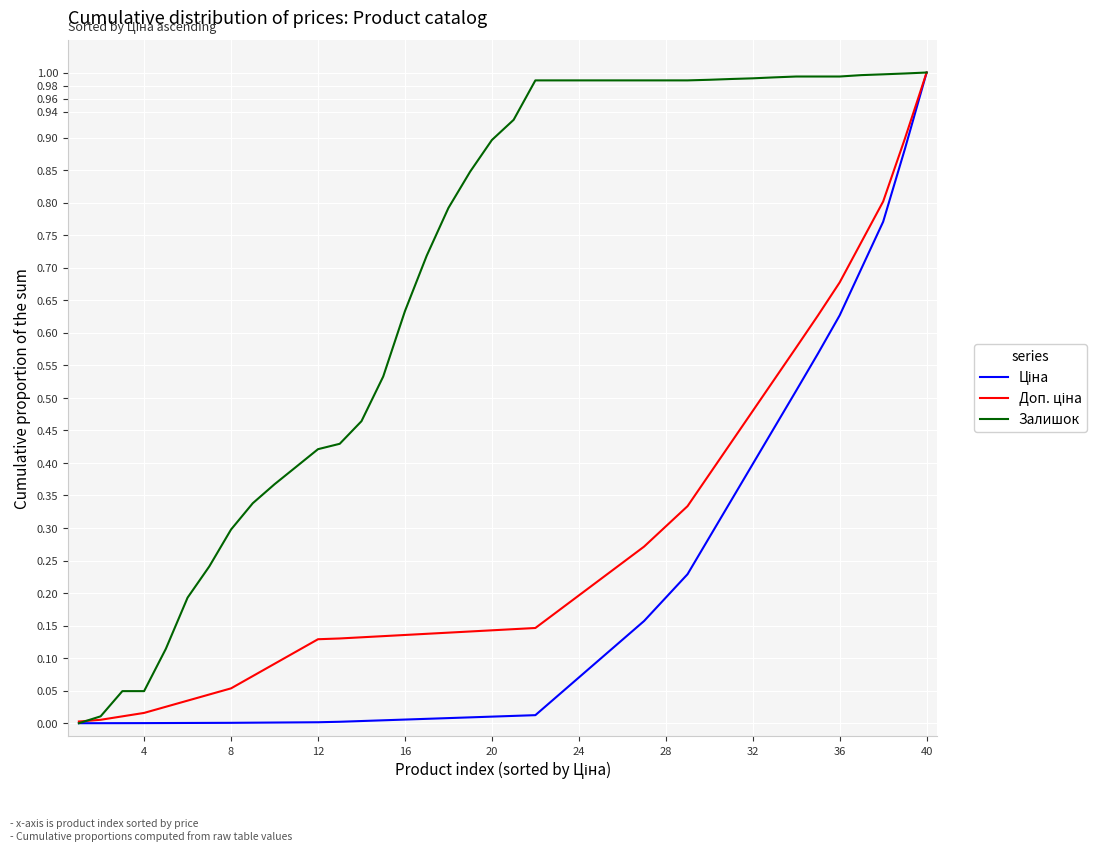

Which series has the largest total across all categories?

Залишок